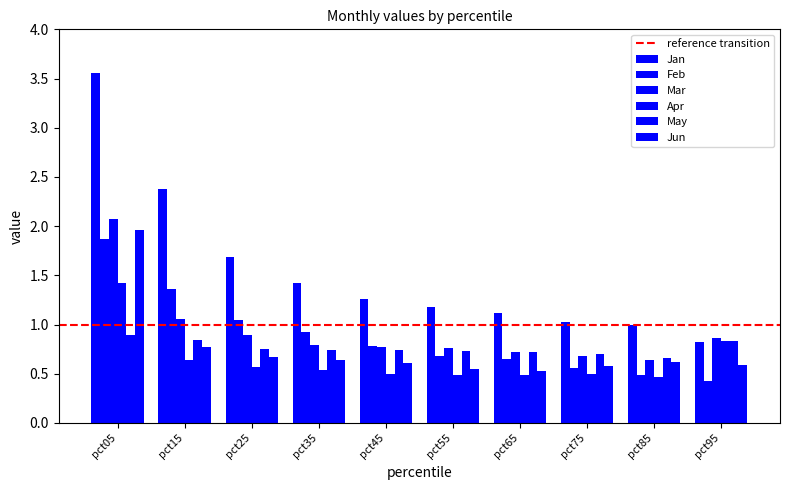

What is the spread (max minus min) of values at pct85?

0.5